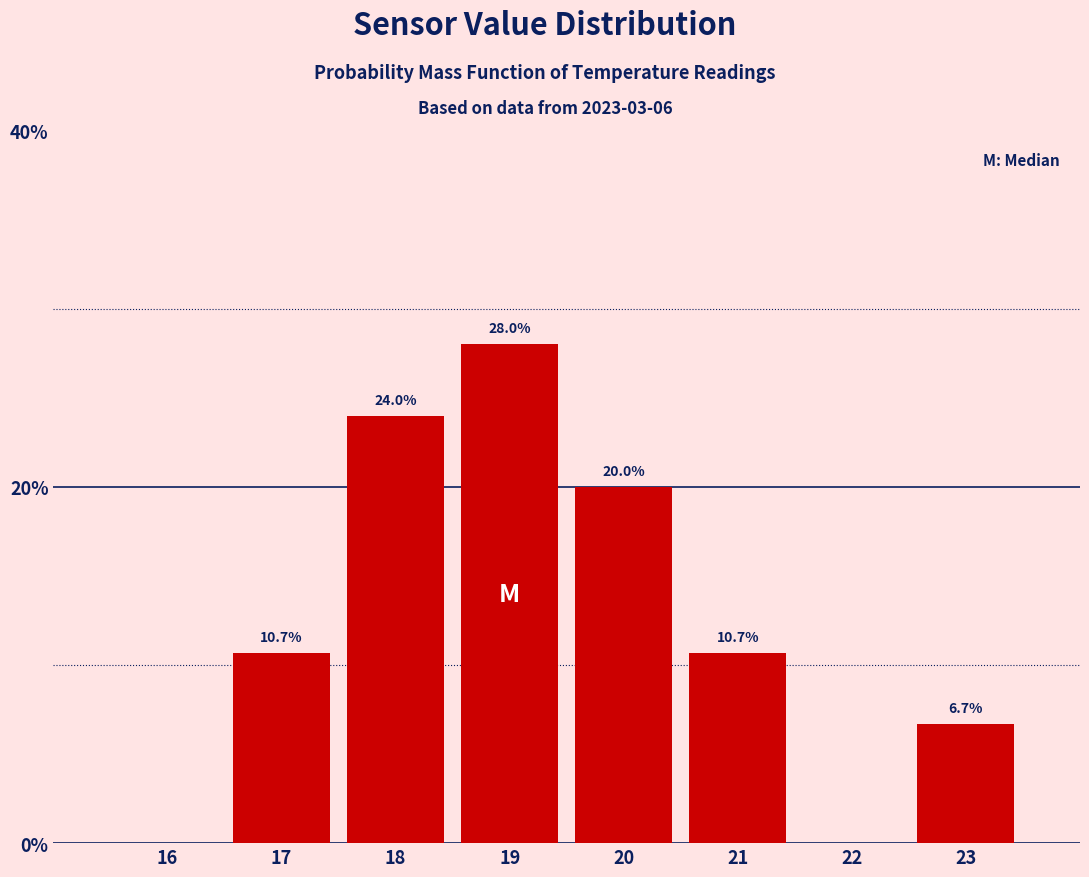

Reading left to right, list all the values displayed in this chart.

16=0.0	17=10.7	18=24.0	19=28.0	20=20.0	21=10.7	22=0.0	23=6.7